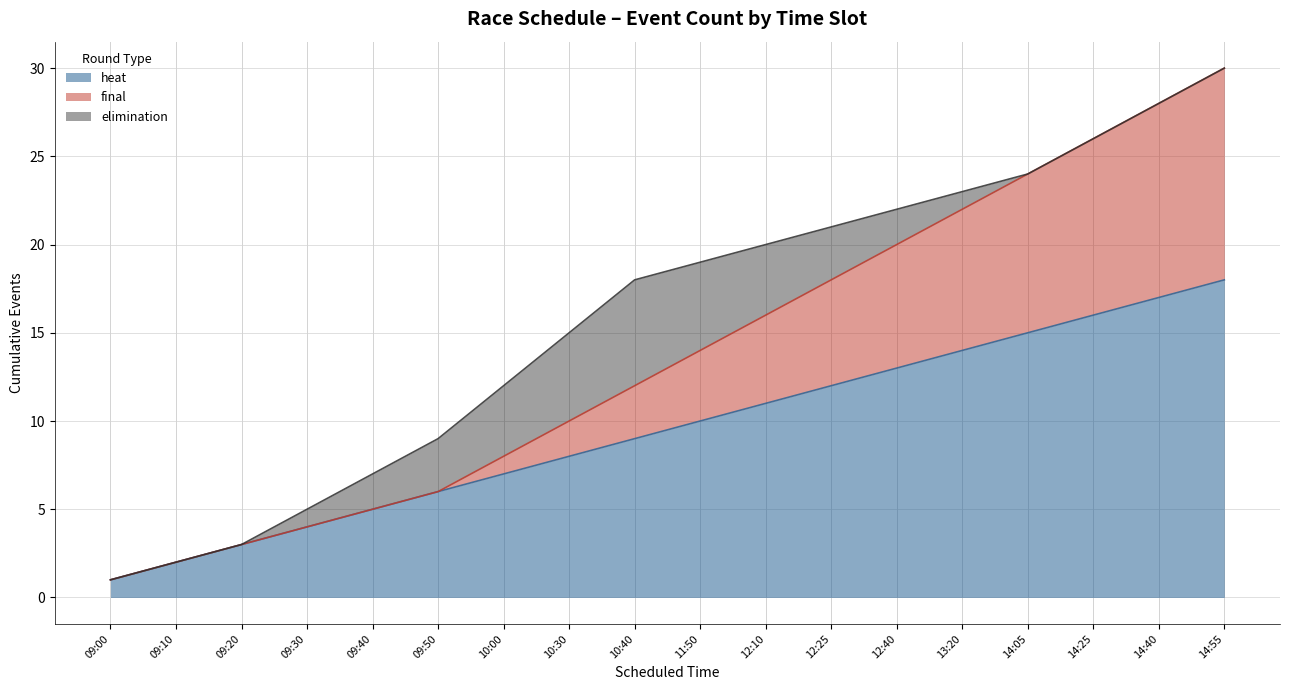

True or false: final and heat intersect in this chart.

False